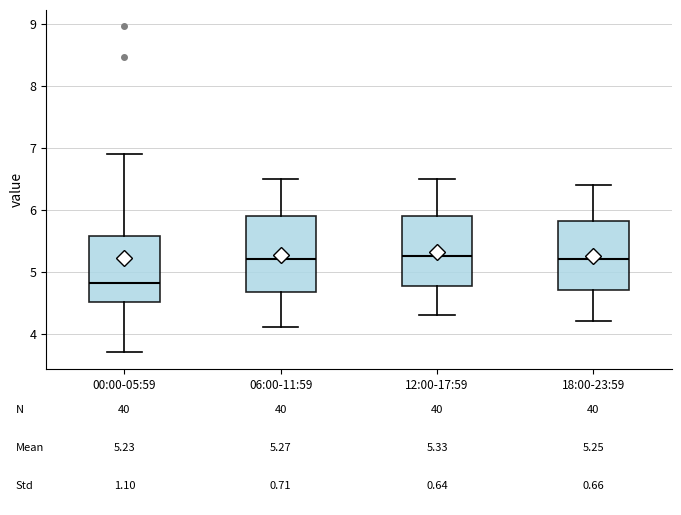

Comparing the boxes themselves (not the whiskers), which one is the tallest?

06:00-11:59